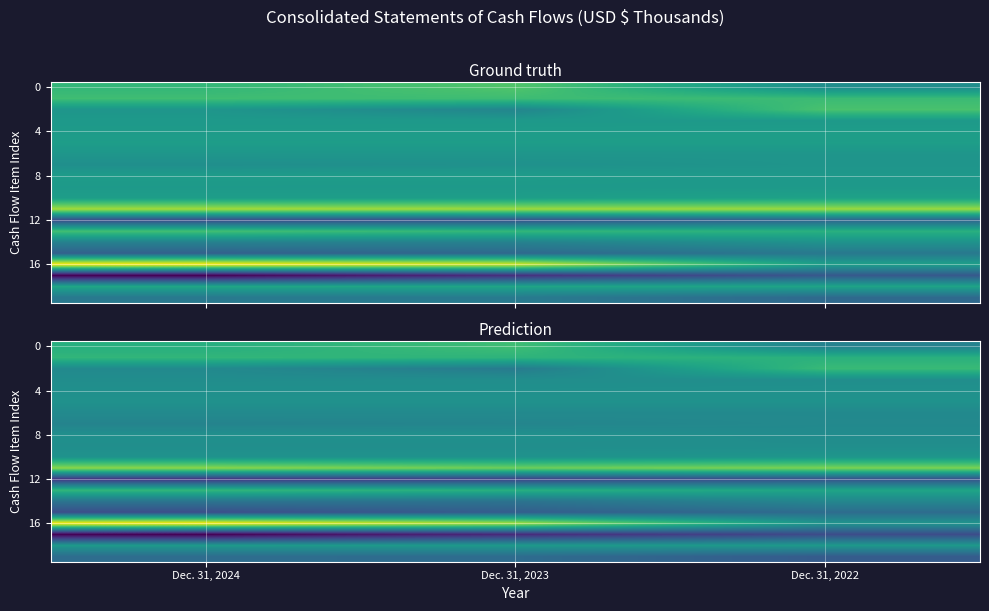

What is the minimum value for row_8?

-8274.5